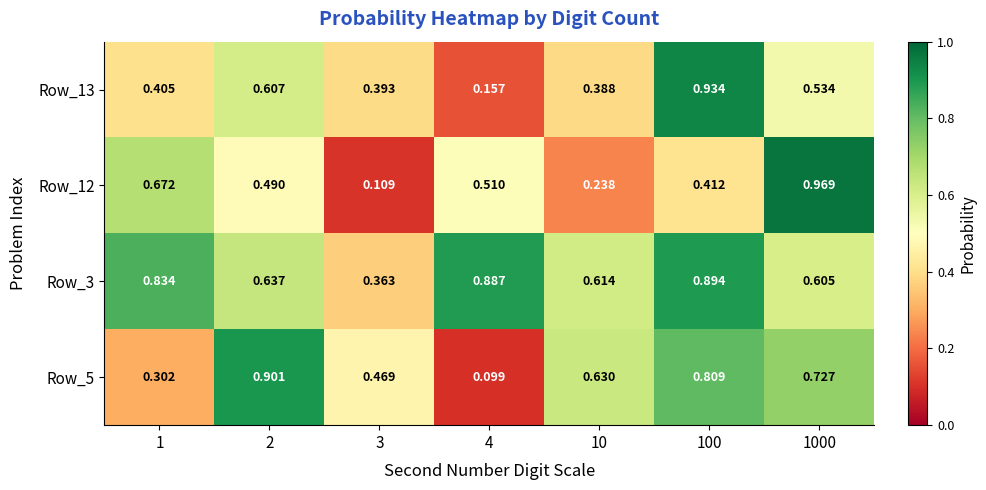

Reading left to right, transcribe all the data shown in this chart.

Row_13: 1=0.4	2=0.6	3=0.4	4=0.2	10=0.4	100=0.9	1000=0.5
Row_12: 1=0.7	2=0.5	3=0.1	4=0.5	10=0.2	100=0.4	1000=1.0
Row_3: 1=0.8	2=0.6	3=0.4	4=0.9	10=0.6	100=0.9	1000=0.6
Row_5: 1=0.3	2=0.9	3=0.5	4=0.1	10=0.6	100=0.8	1000=0.7